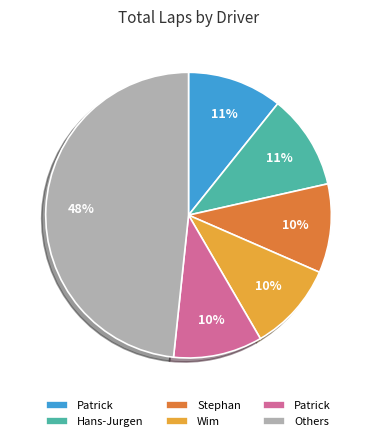

To the nearest percent, what is the average slice percentage?

17%